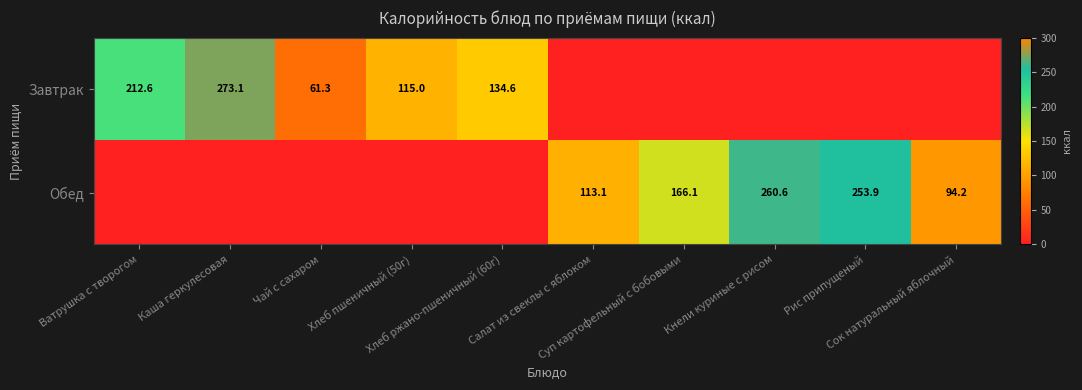

At which label is Обед closest to 130?

Салат из свеклы с яблоком